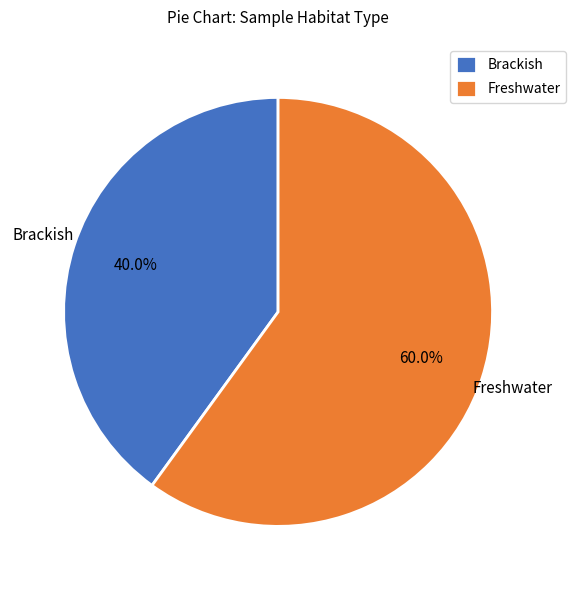

Which slice is the smallest?

Brackish